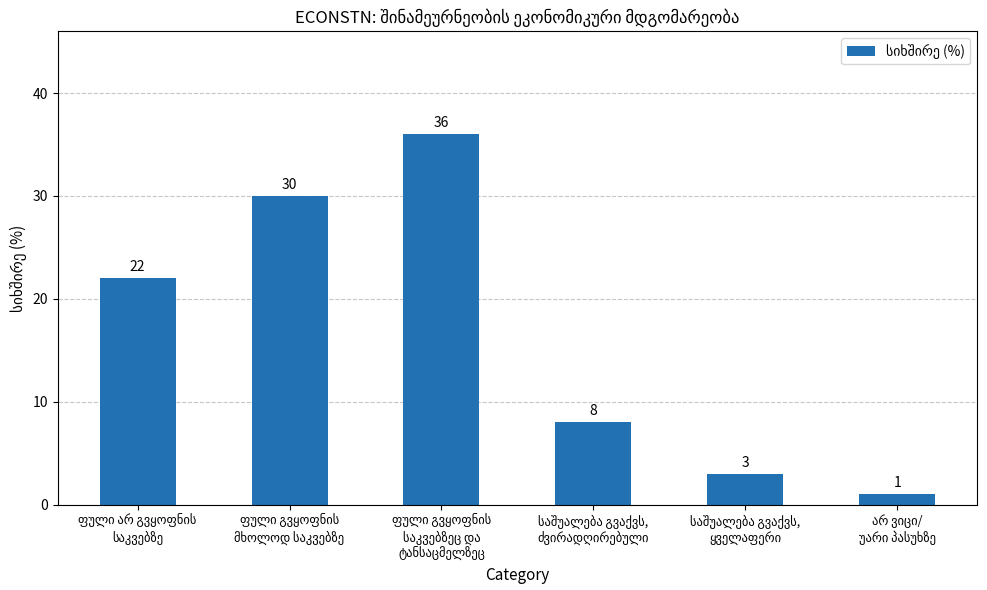

What is the value of the 4th bar from the left?

8